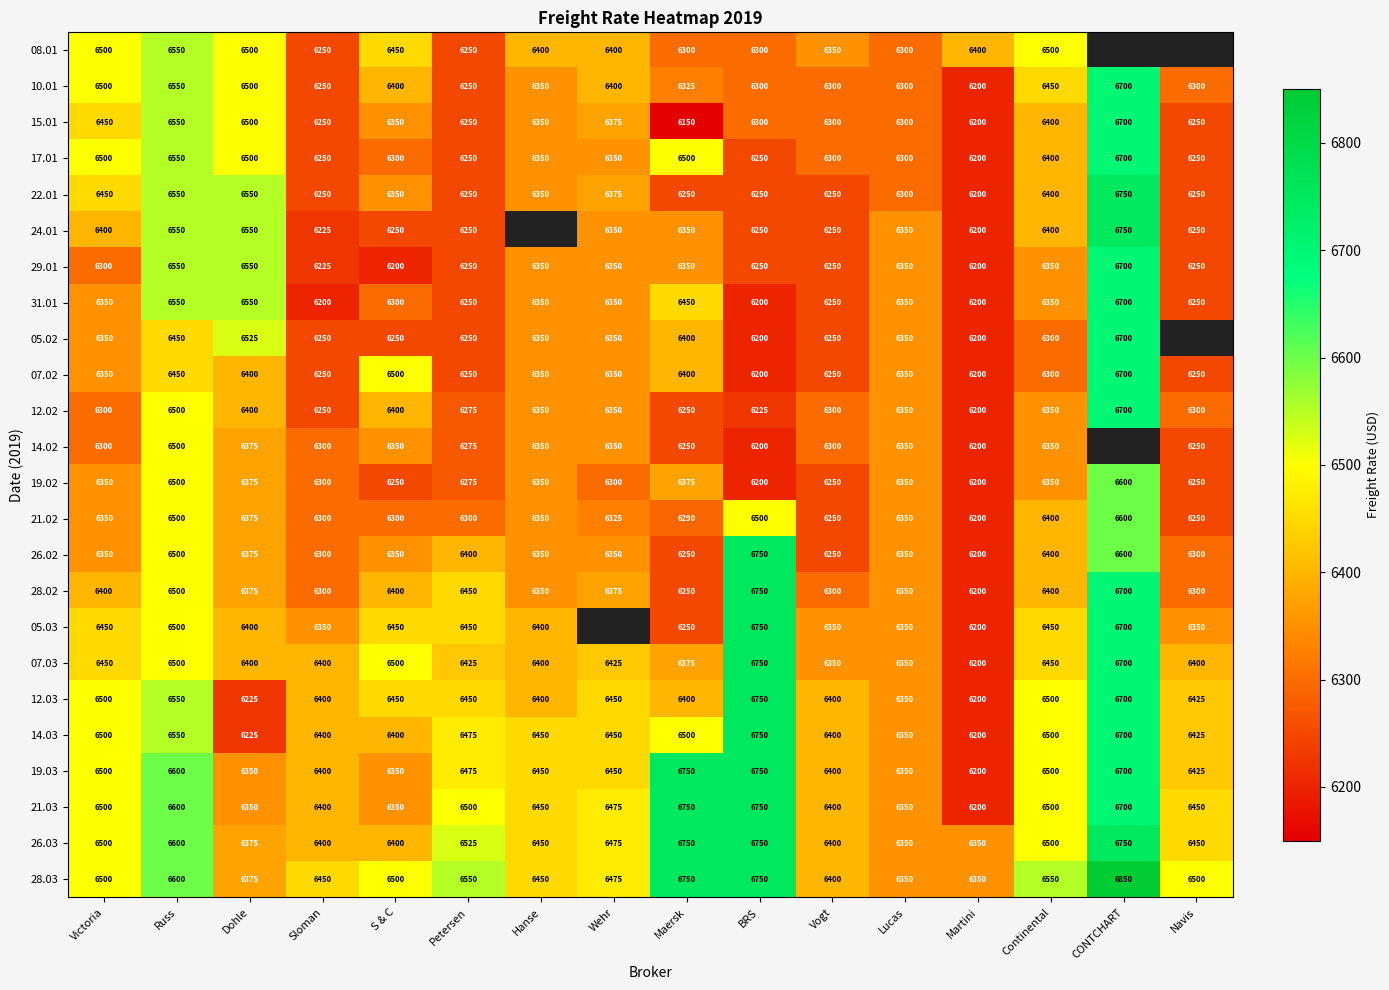

What is the difference between the highest and lowest values at Continental?

250